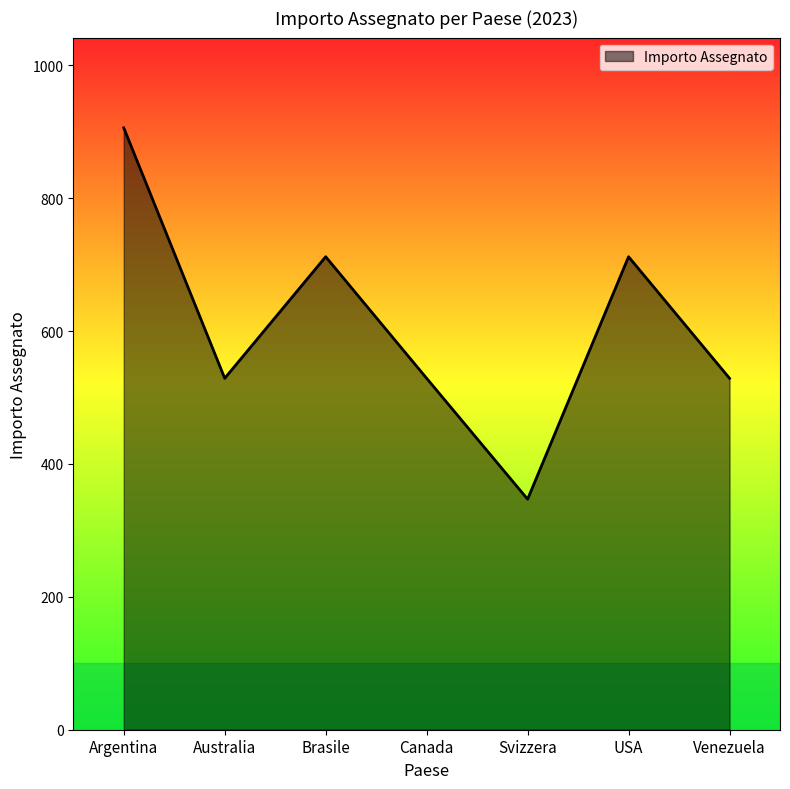

What is the difference between the values at Venezuela and Svizzera?

182